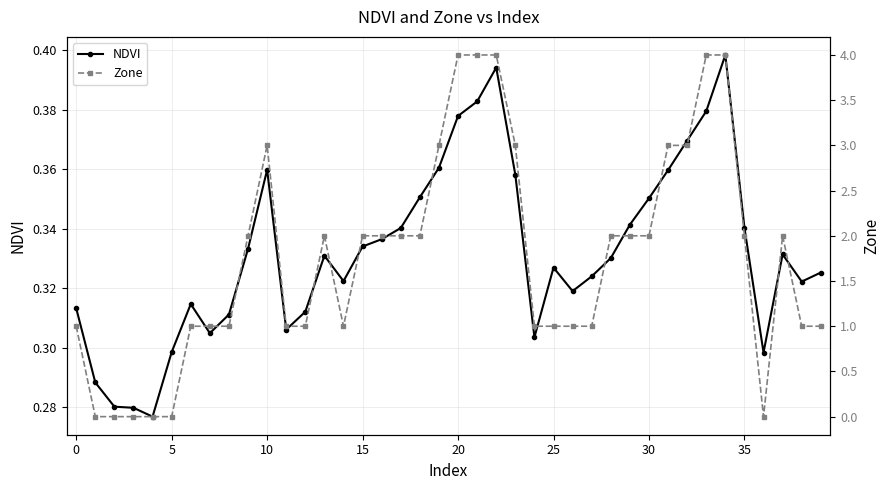

Which series has the largest range (max minus min)?

Zone